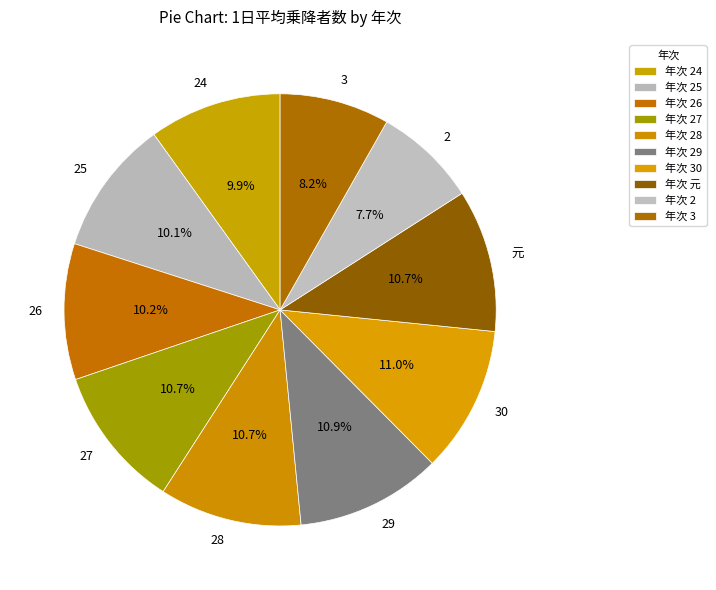

Approximately how many times larger is the value at 29 compared to 27?

1.0